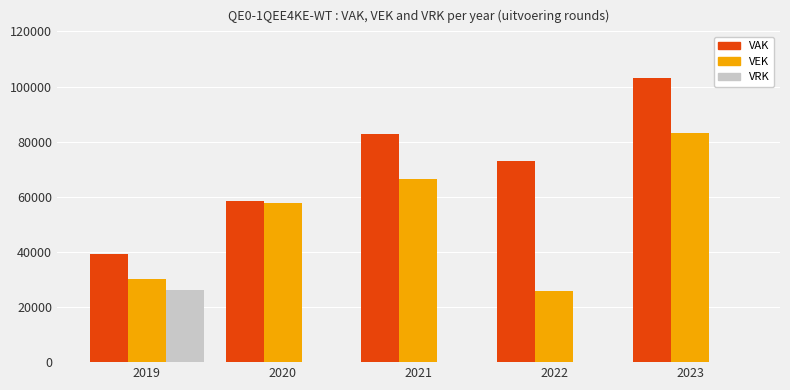

Are the bars horizontal?

No